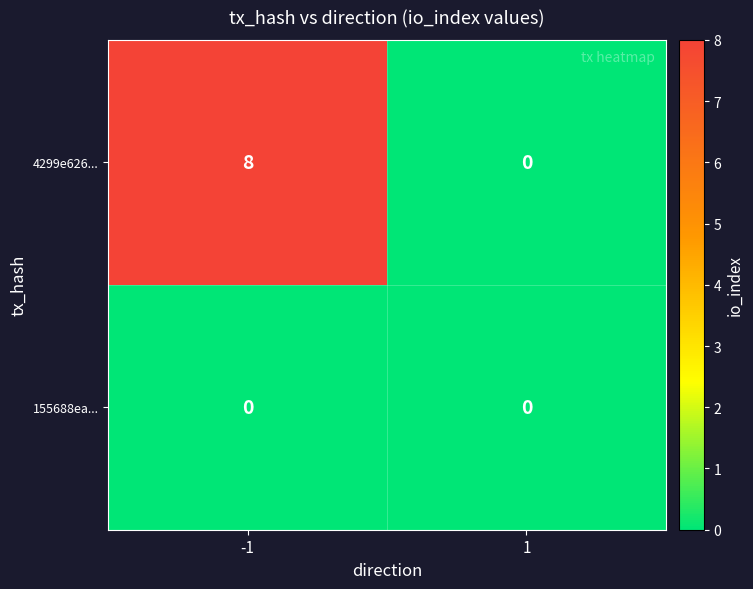

What is the highest value of the 4299e626... series?

8